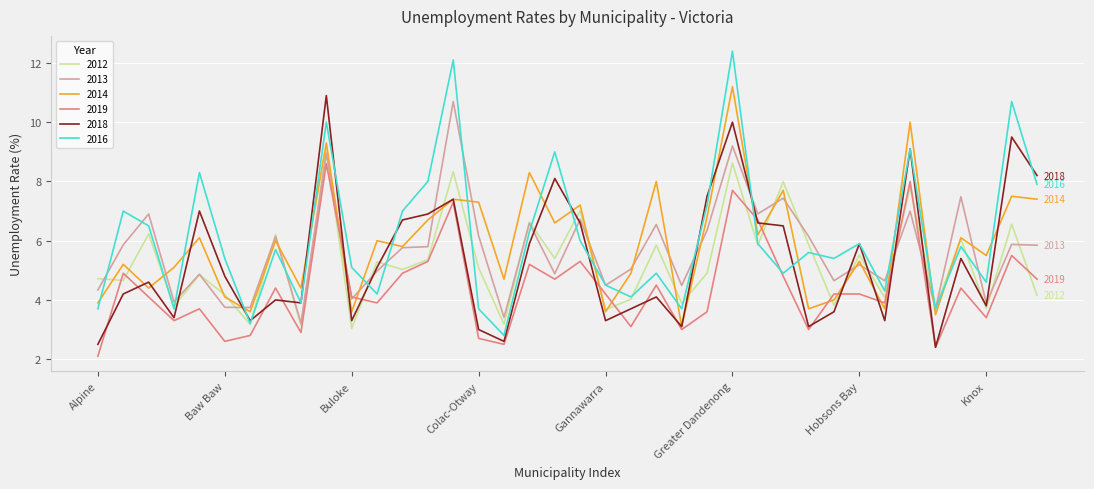

Which series has the widest spread of values?

2016